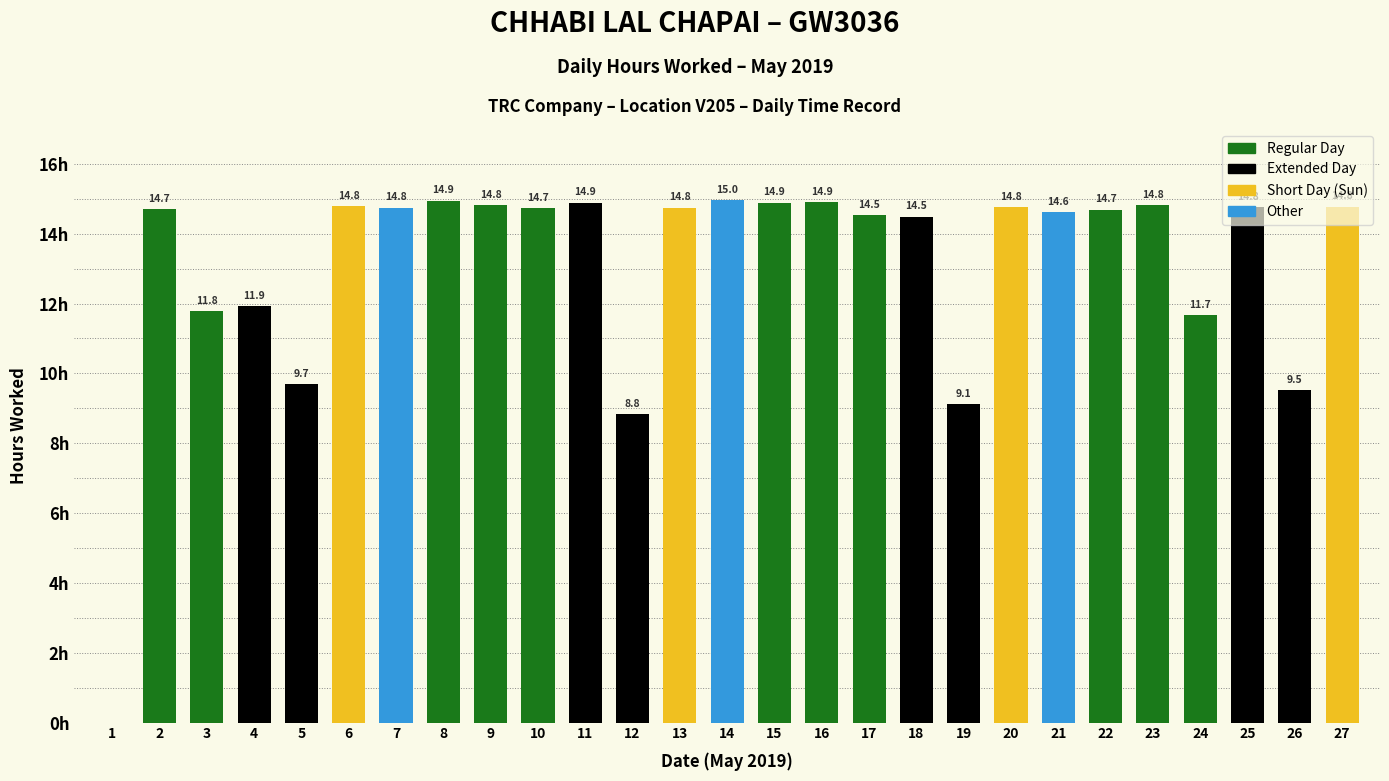

Are the bars horizontal?

No